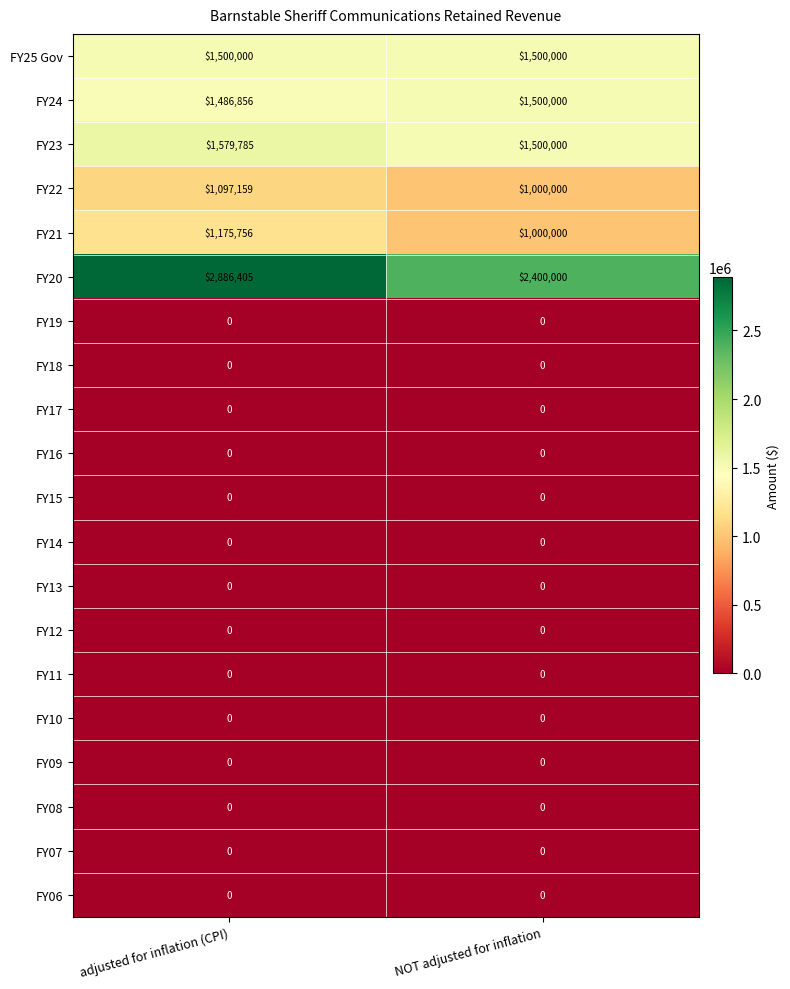

At which category is the sum across all series the highest?

adjusted for inflation (CPI)